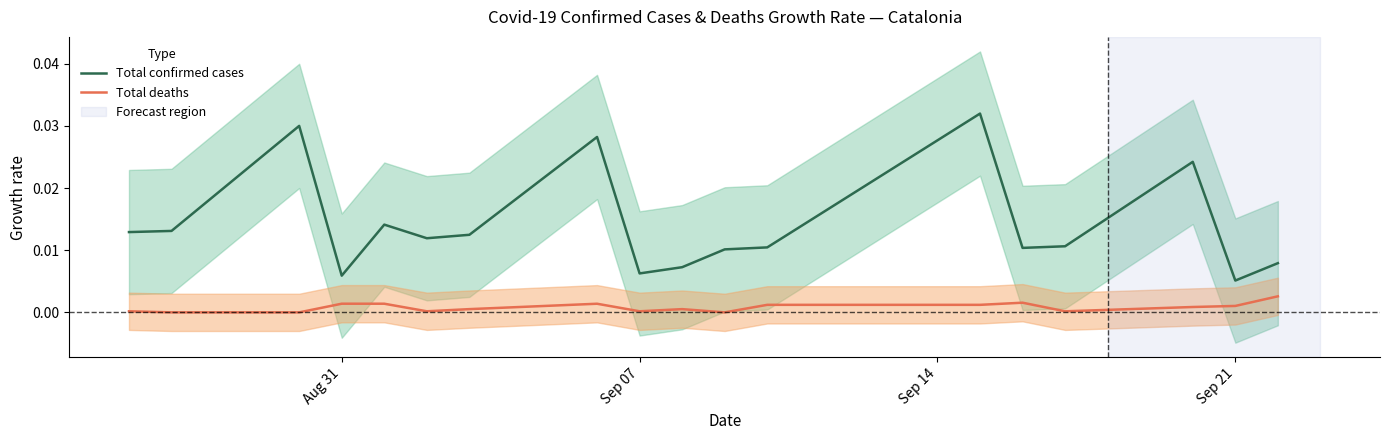

True or false: Total confirmed cases and Total deaths intersect in this chart.

False